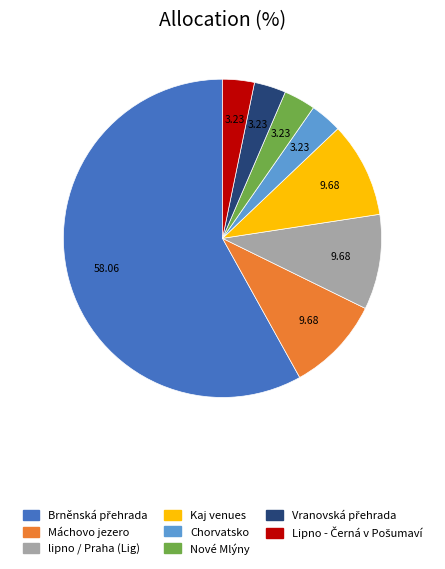

Does any single category account for the majority?

Yes